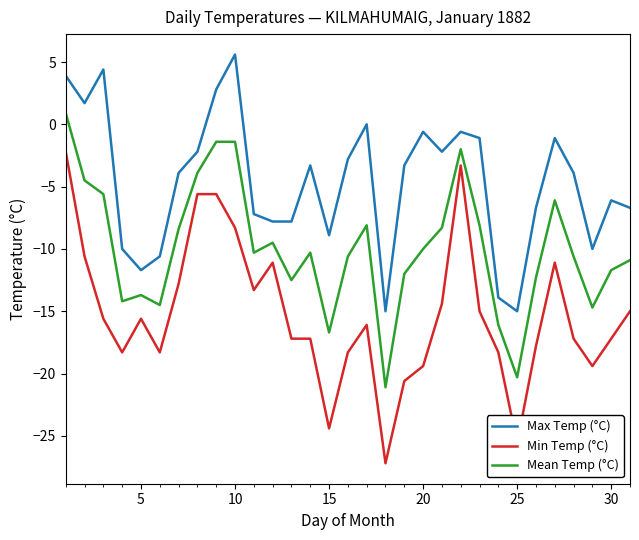

What is the difference between the maximum and minimum values in the Max Temp (°C) series?

20.6